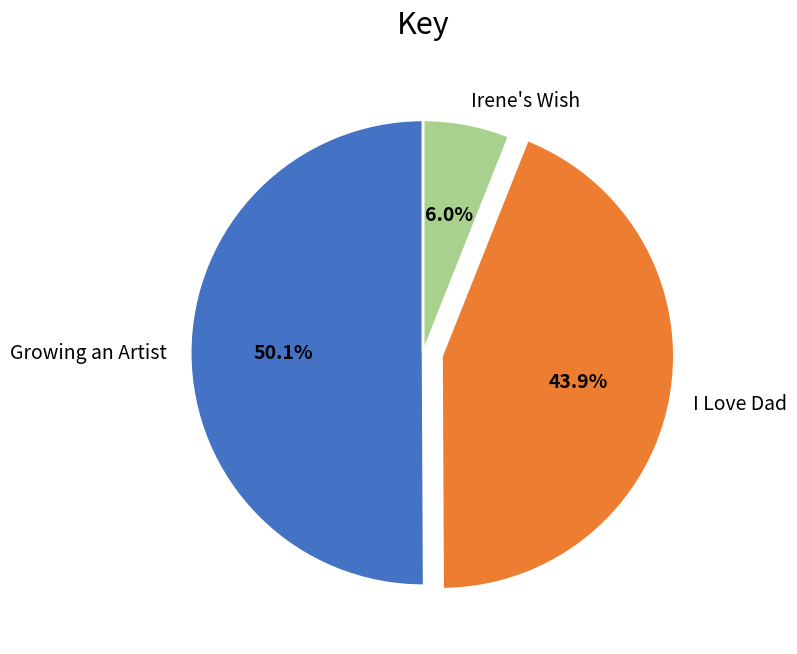

Which slice is the smallest?

Irene's Wish